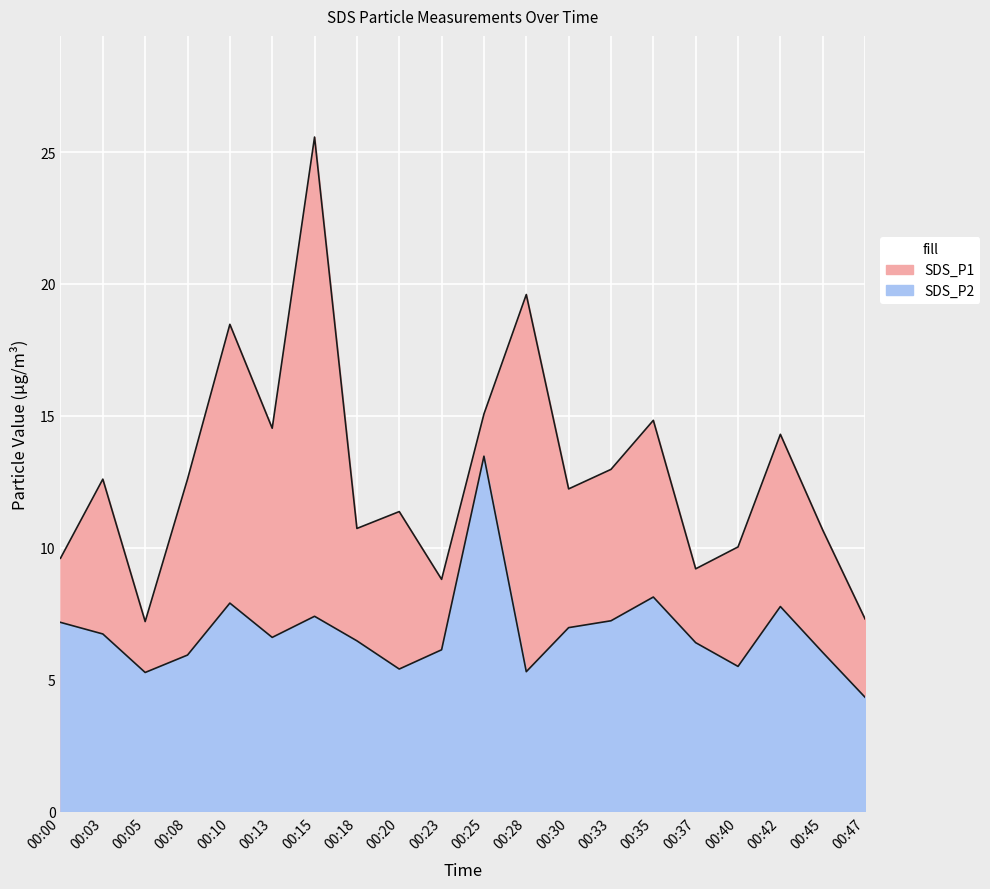

What is the difference between the SDS_P1 values at 00:03 and 00:45?

1.9